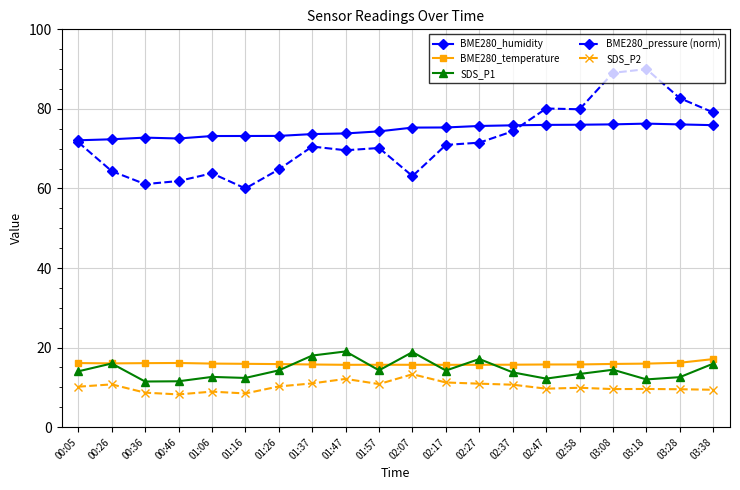

The BME280_humidity series shows 75.9 at 02:37. True or false?

True